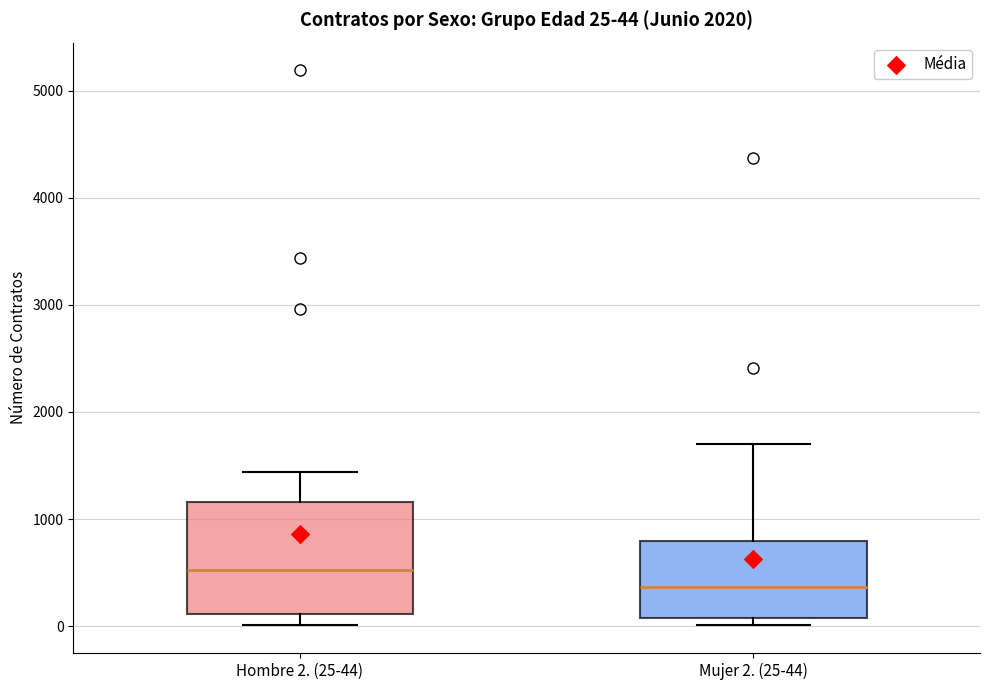

Which box's median line is the lowest?

Mujer 2. (25-44)